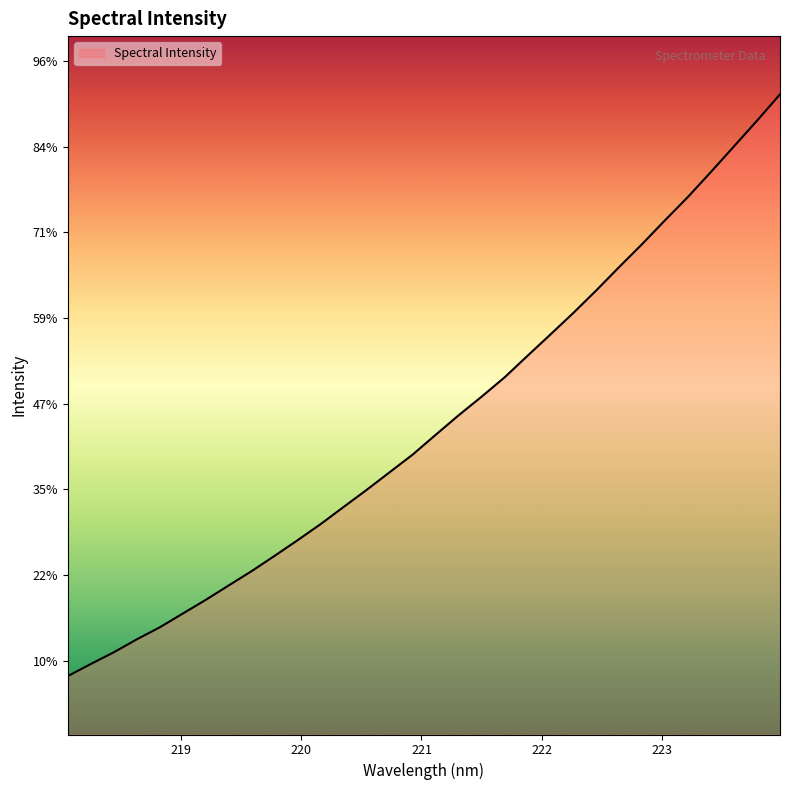

Is this an area chart (filled region under the line)?

Yes